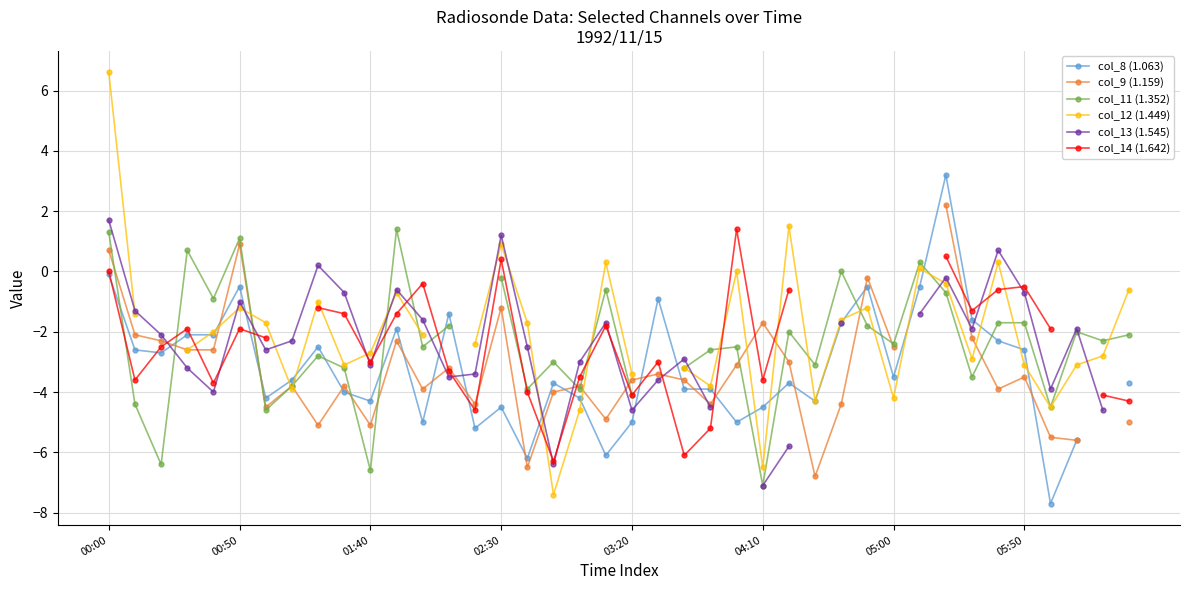

How many data points in col_12 (1.449) are above -2?

17